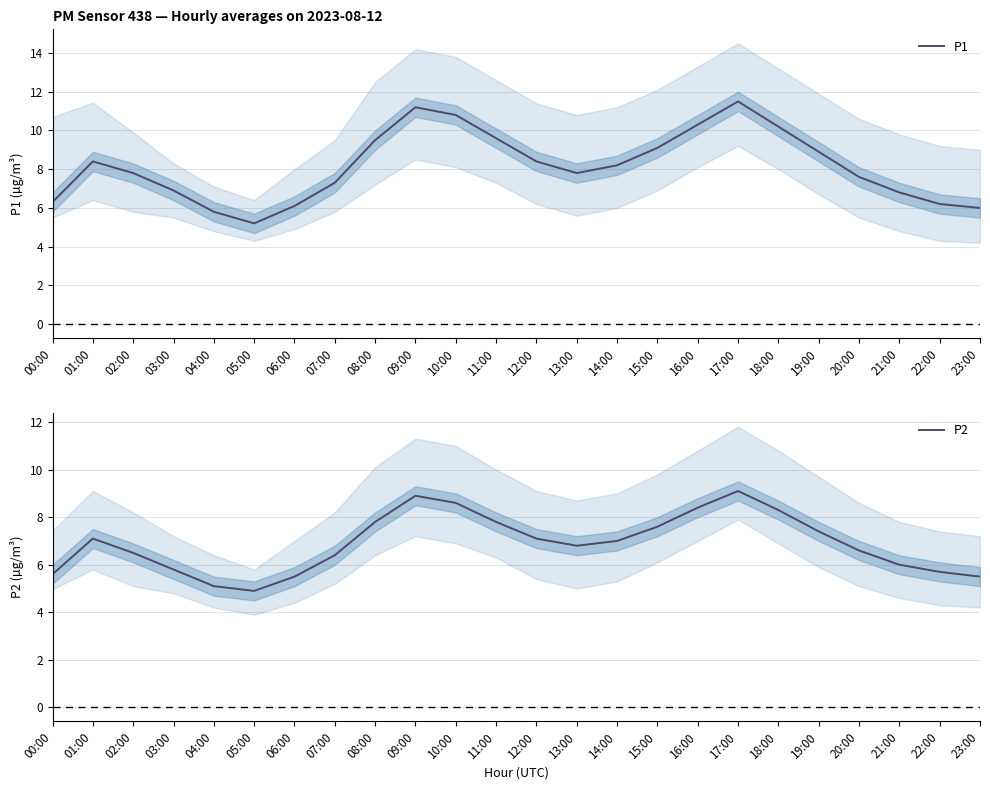

What is the greatest value displayed?

11.5